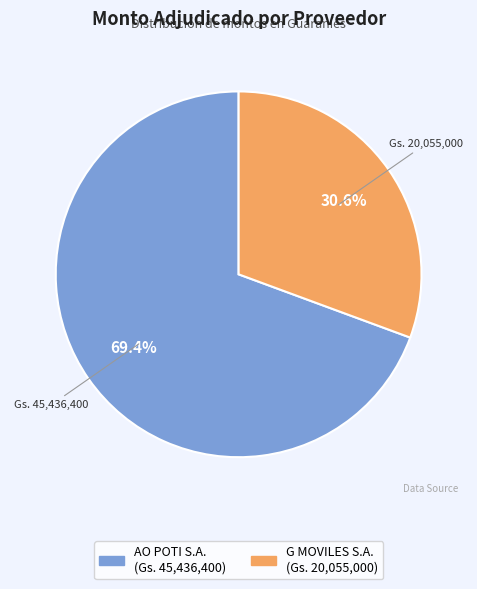

To the nearest percent, what percentage of the pie is AO POTI S.A.?

69%